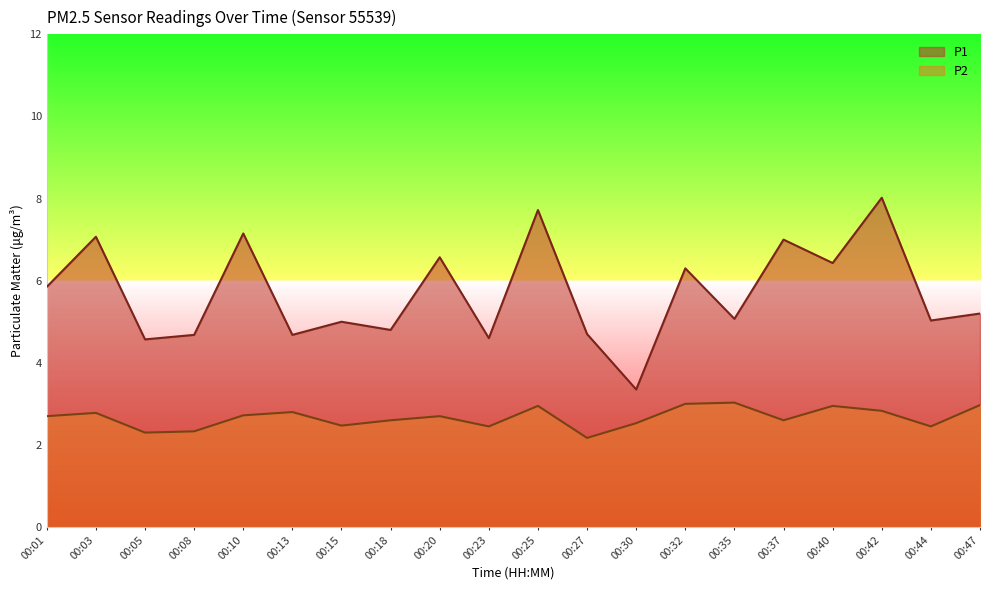

Which series has the widest spread of values?

P1